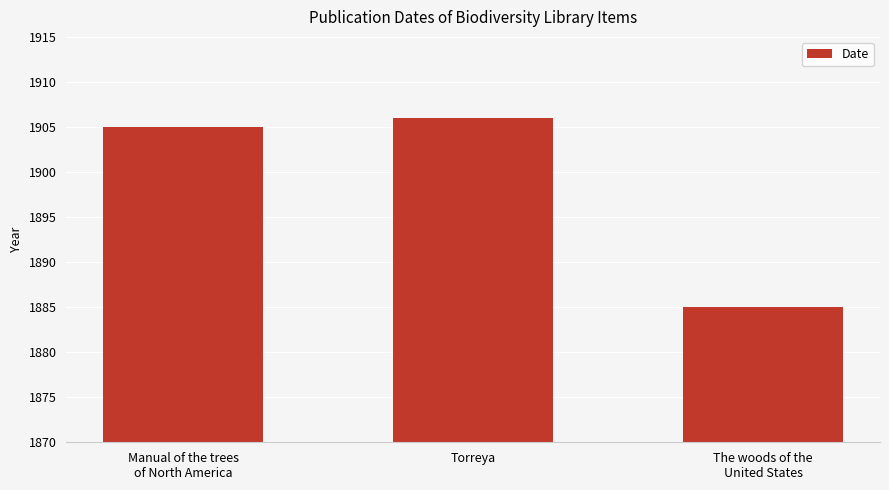

Which category has the lowest value across all series?

The woods of the
United States